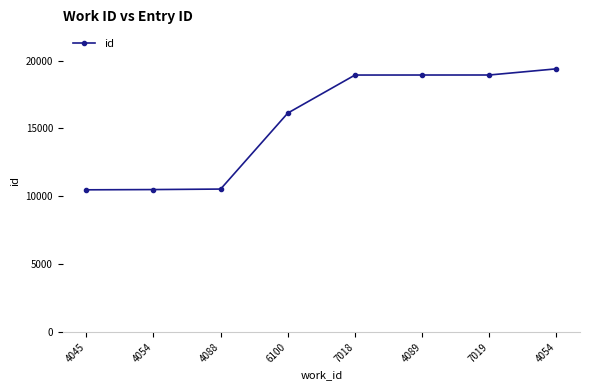

At which category does the chart reach its minimum across all series?

4045